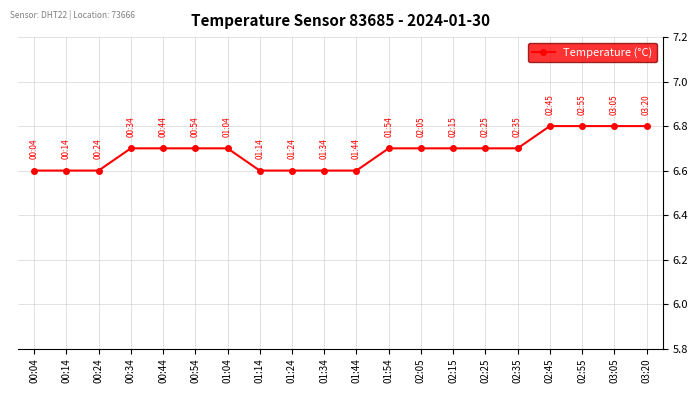

Reading left to right, transcribe all the data shown in this chart.

6.6	6.6	6.6	6.7	6.7	6.7	6.7	6.6	6.6	6.6	6.6	6.7	6.7	6.7	6.7	6.7	6.8	6.8	6.8	6.8